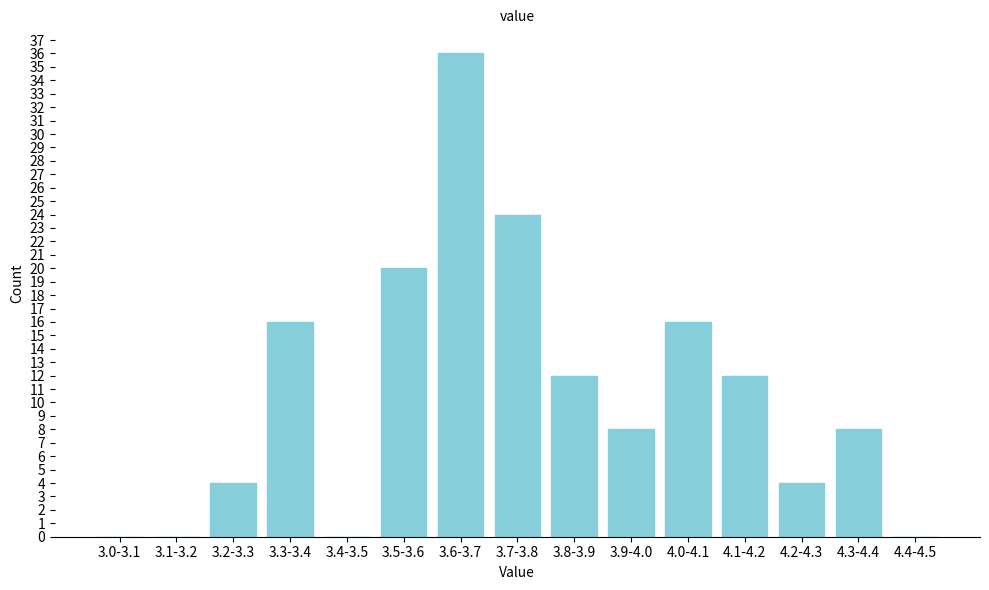

Reading left to right, extract all data points from this chart.

3.0-3.1=0	3.1-3.2=0	3.2-3.3=4	3.3-3.4=16	3.4-3.5=0	3.5-3.6=20	3.6-3.7=36	3.7-3.8=24	3.8-3.9=12	3.9-4.0=8	4.0-4.1=16	4.1-4.2=12	4.2-4.3=4	4.3-4.4=8	4.4-4.5=0